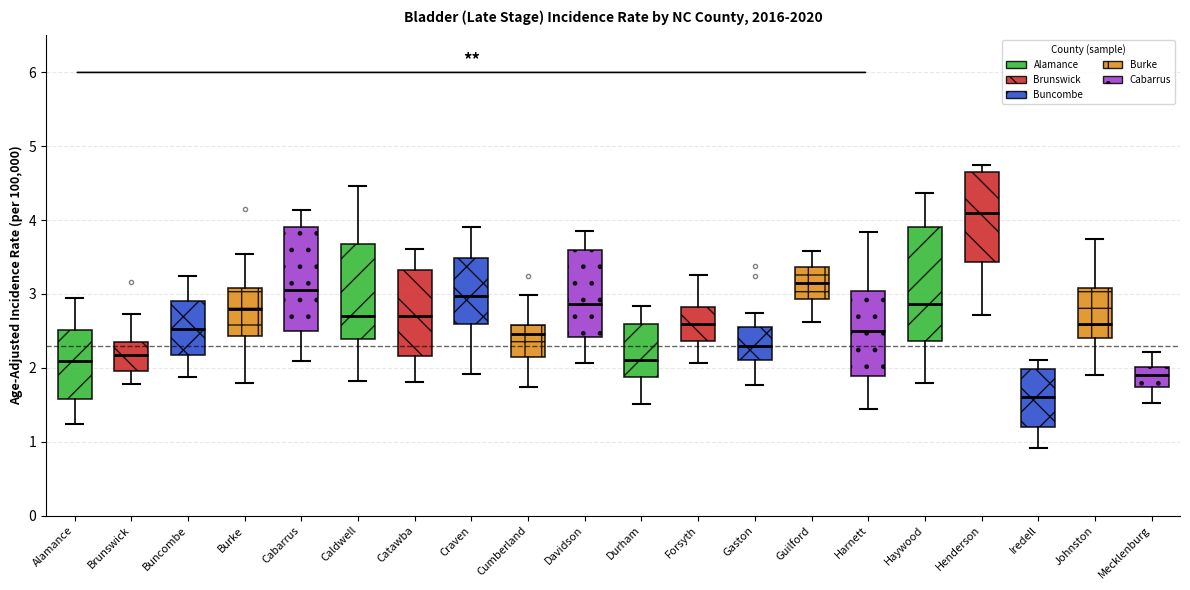

Which box is the tallest, from its lower edge to its upper edge?

Haywood